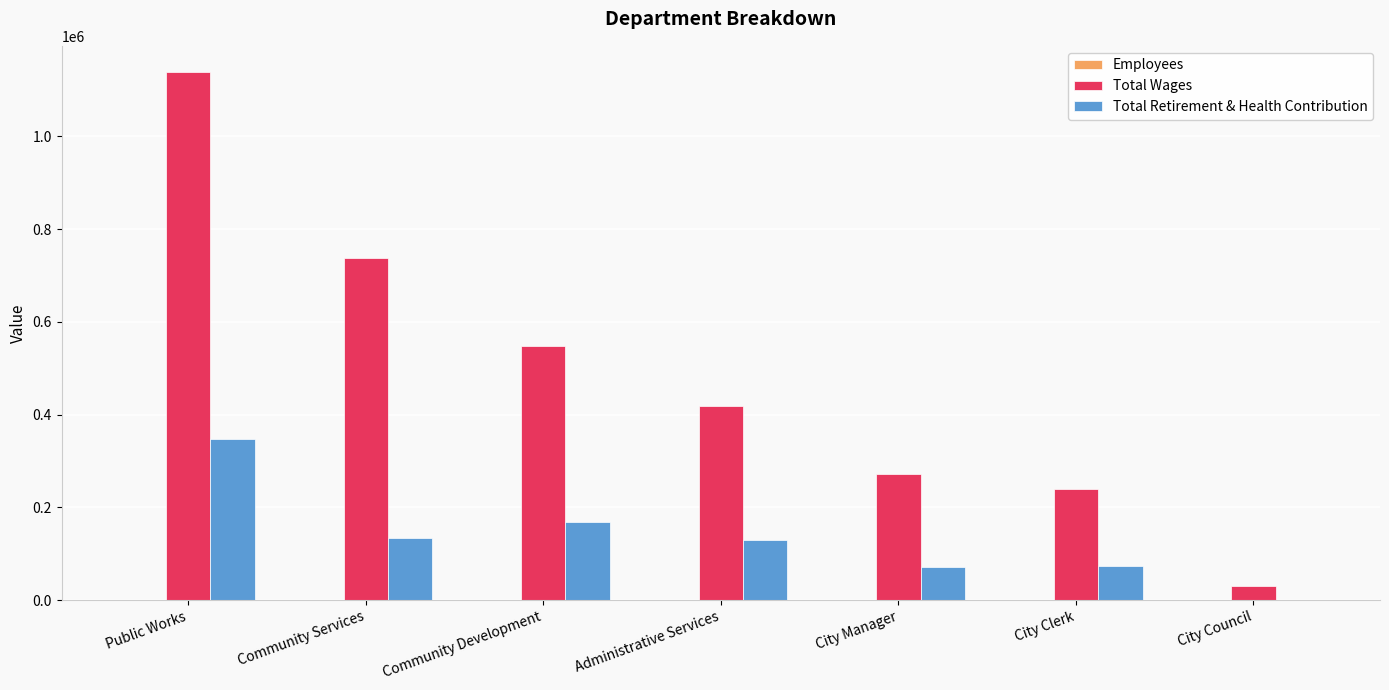

What is the spread (max minus min) of values at City Manager?

271729